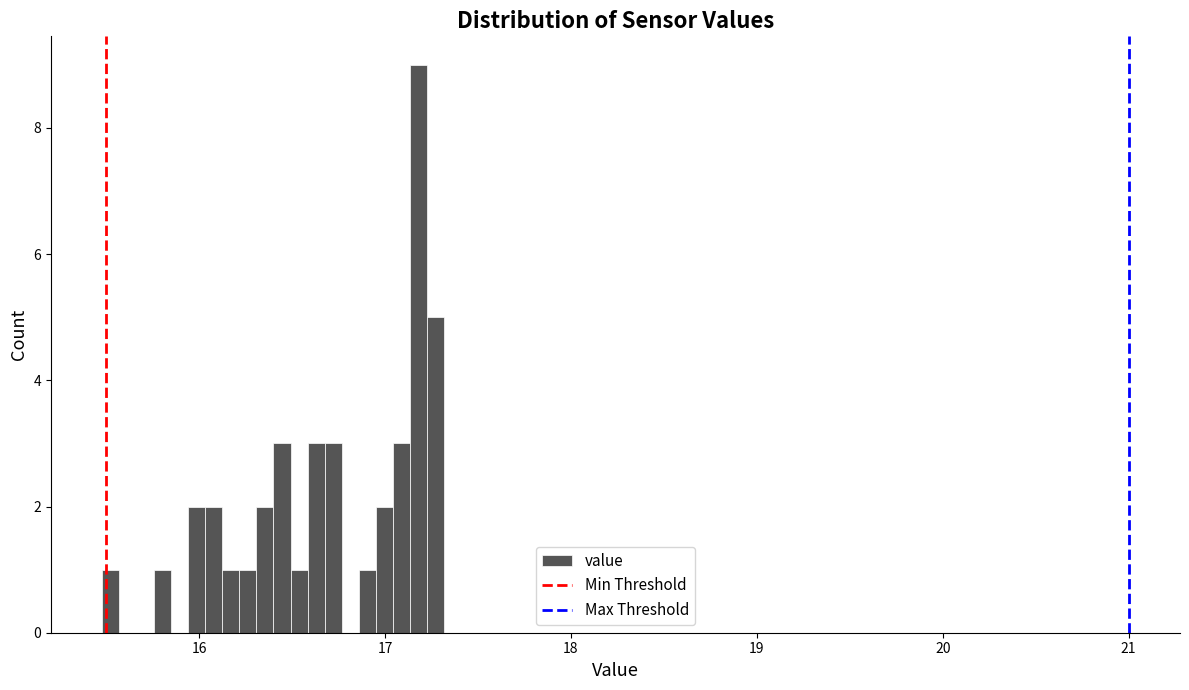

Around what value on the x-axis is the tallest bar? Give the approximate position of its centre, as read against the axis.

17.2